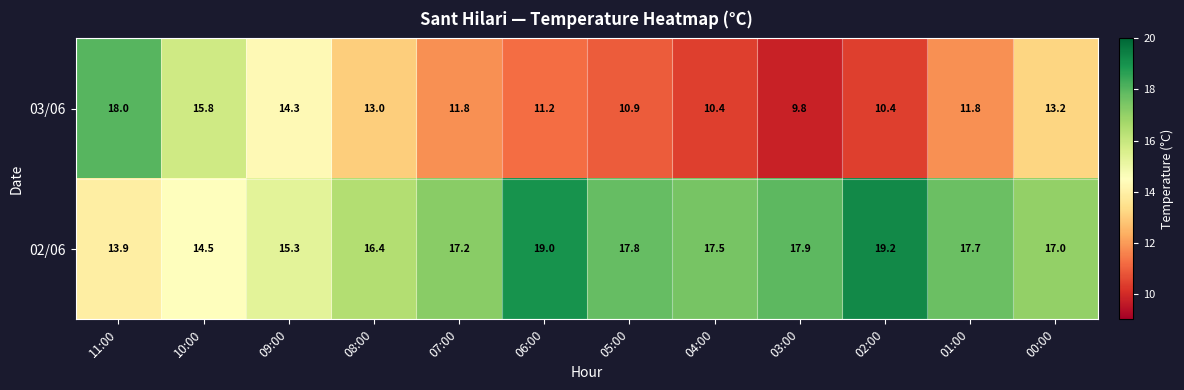

The value of 03/06 at 01:00 is 15.4. True or false?

False